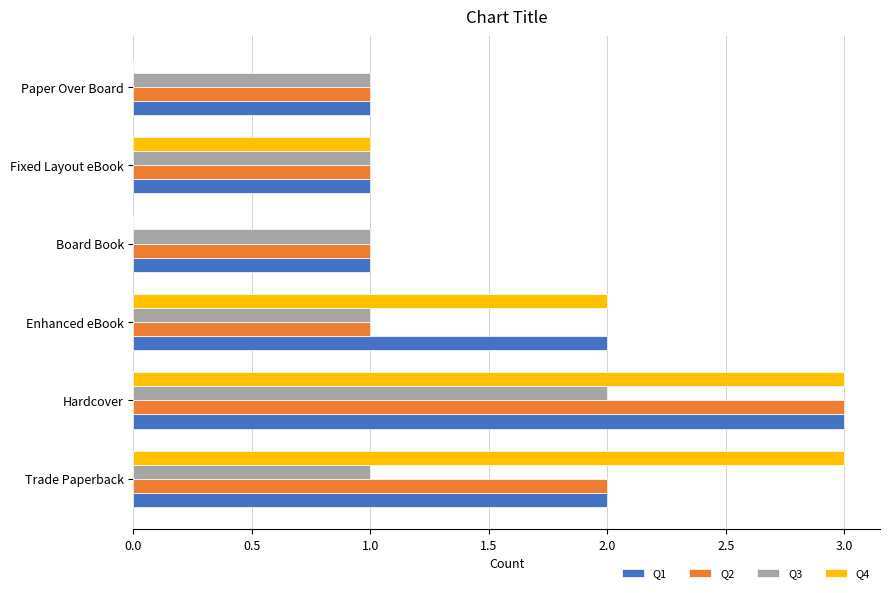

How many categories are shown in the chart?

6